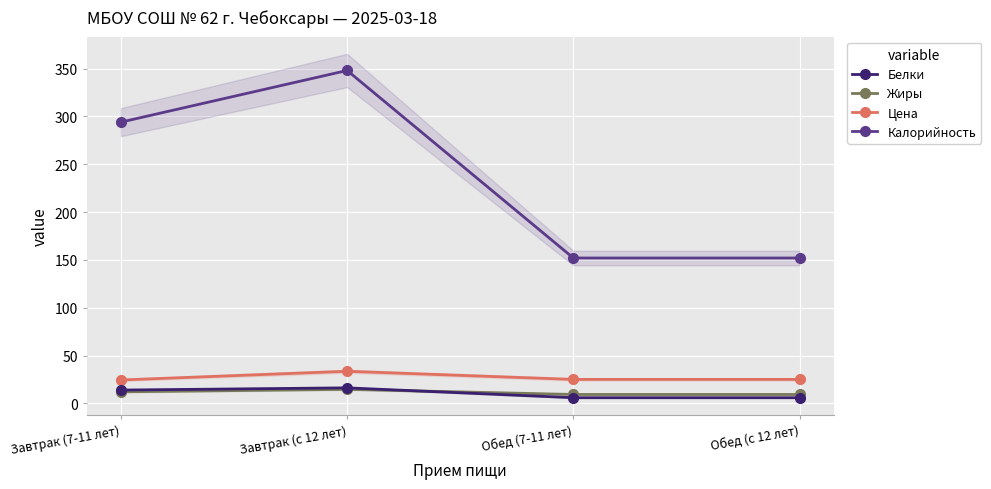

Reading right to left, transcribe all the data shown in this chart.

Белки: Обед (с 12 лет)=6.0	Обед (7-11 лет)=6.0	Завтрак (с 12 лет)=16.3	Завтрак (7-11 лет)=14.0
Жиры: Обед (с 12 лет)=9.3	Обед (7-11 лет)=9.3	Завтрак (с 12 лет)=14.7	Завтрак (7-11 лет)=12.1
Цена: Обед (с 12 лет)=25.1	Обед (7-11 лет)=25.1	Завтрак (с 12 лет)=33.6	Завтрак (7-11 лет)=24.5
Калорийность: Обед (с 12 лет)=152.0	Обед (7-11 лет)=152.0	Завтрак (с 12 лет)=348.0	Завтрак (7-11 лет)=294.0